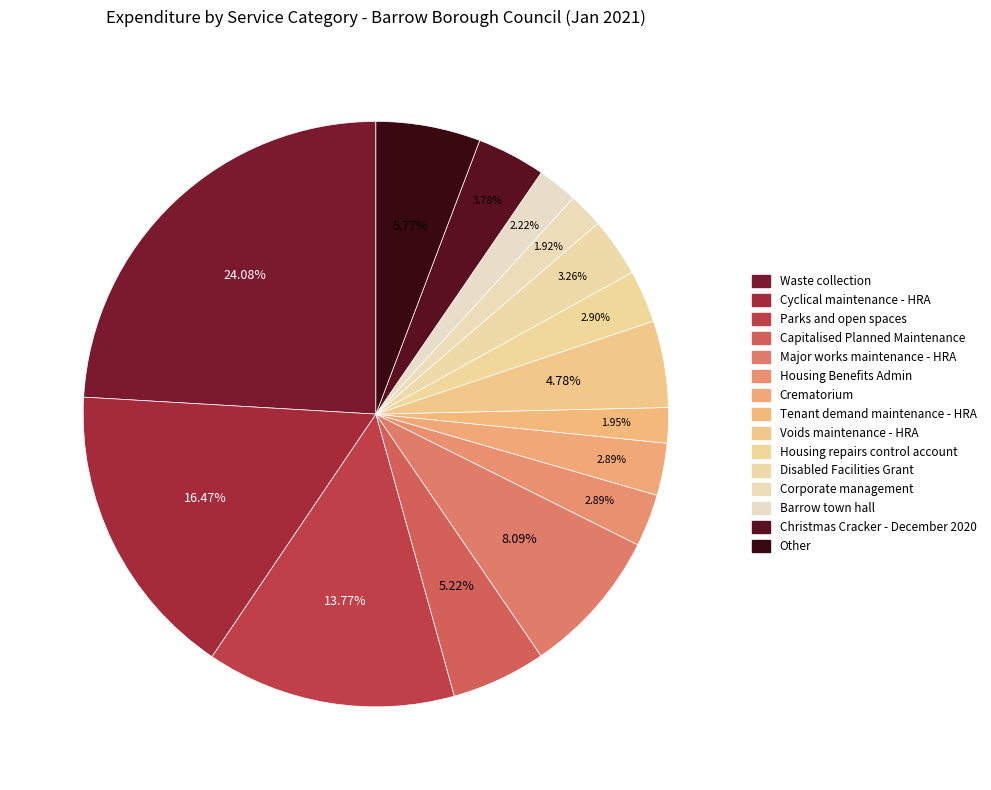

What percentage is the Housing Benefits Admin slice, to the nearest percent?

3%